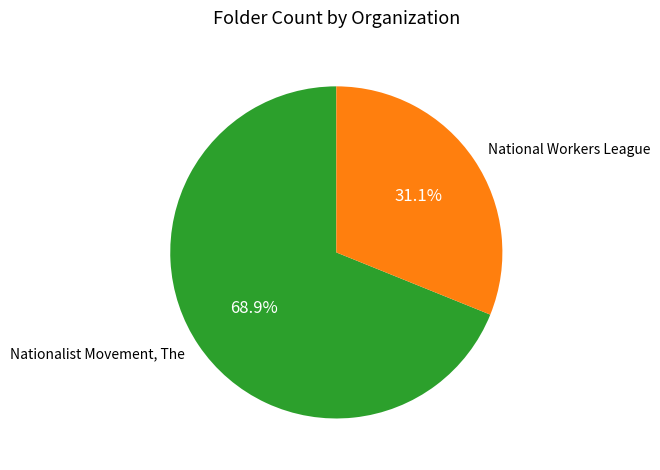

Between National Workers League and Nationalist Movement, The, which is larger?

Nationalist Movement, The